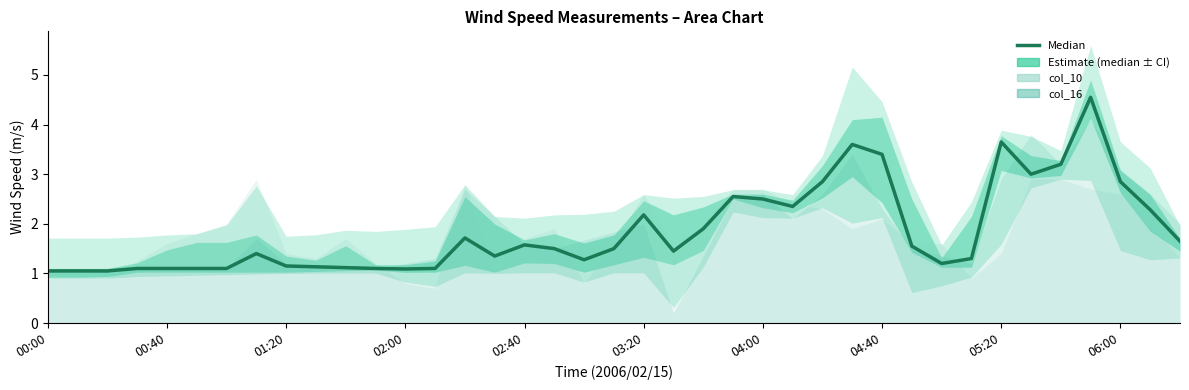

How many data points does each series have?

39